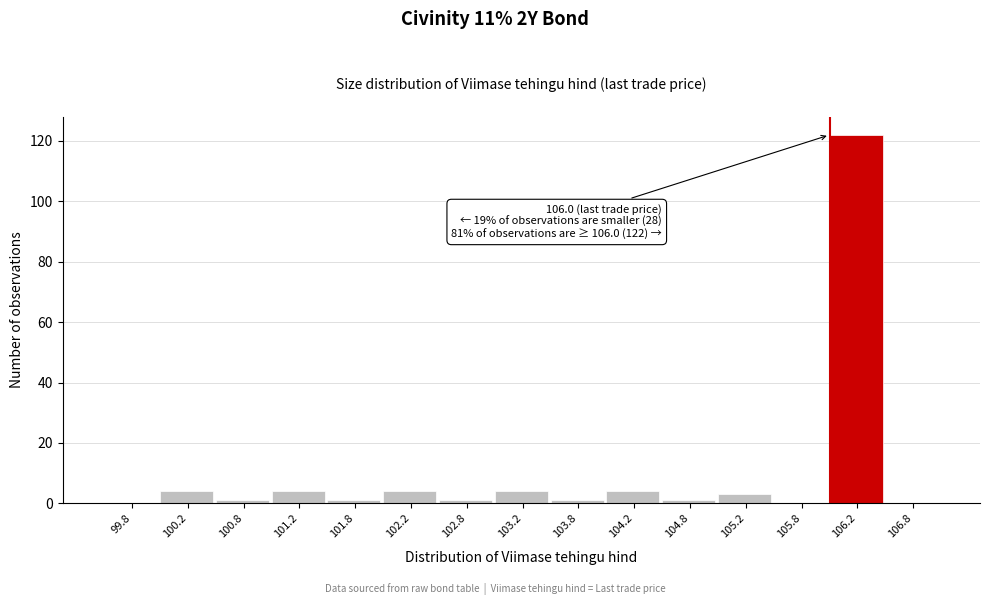

Over which range of the x-axis is the bar tallest?

106.0 to 106.5